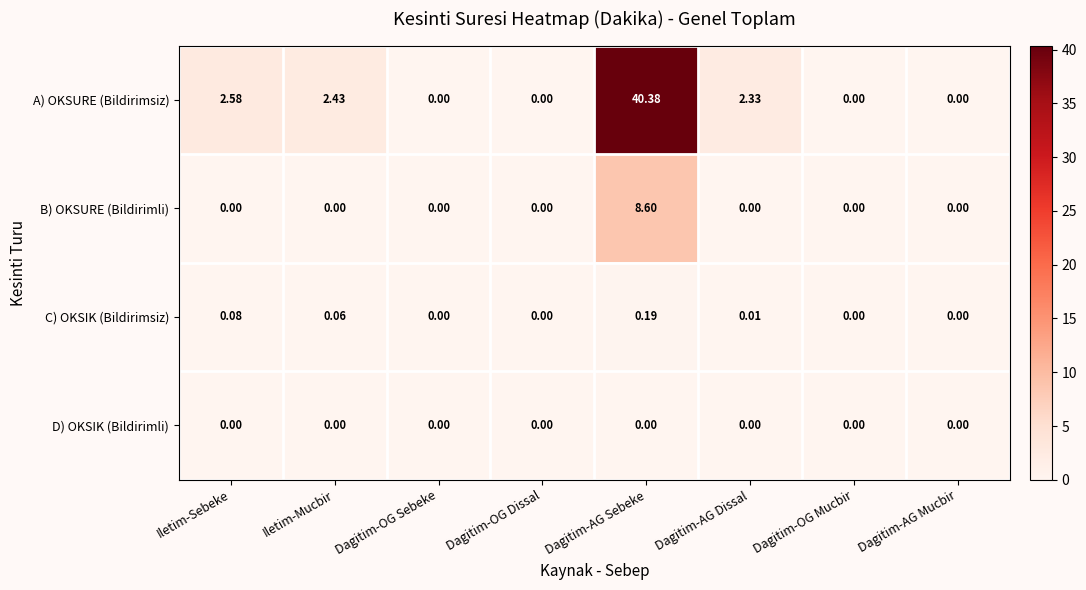

Which series changed the most between Dagitim-OG Dissal and Dagitim-AG Dissal?

A) OKSURE (Bildirimsiz)